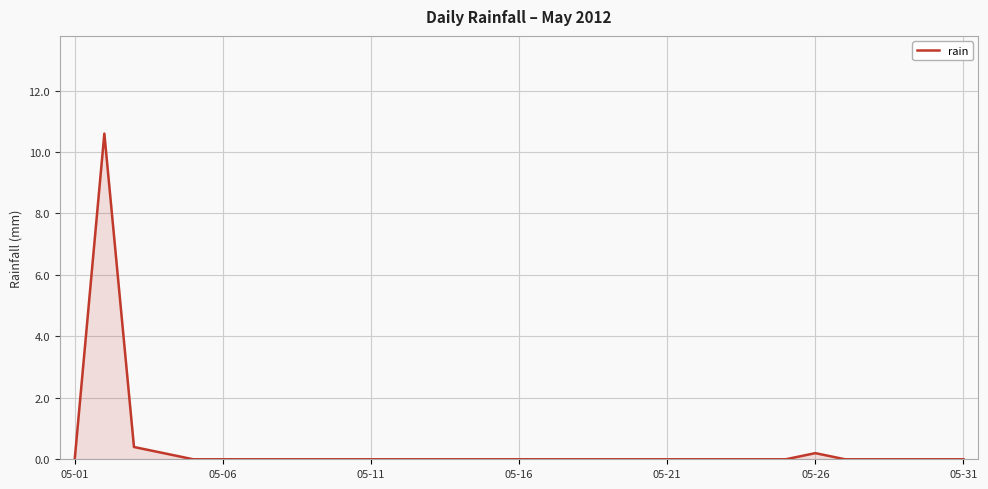

What is the maximum value shown in the chart?

10.6